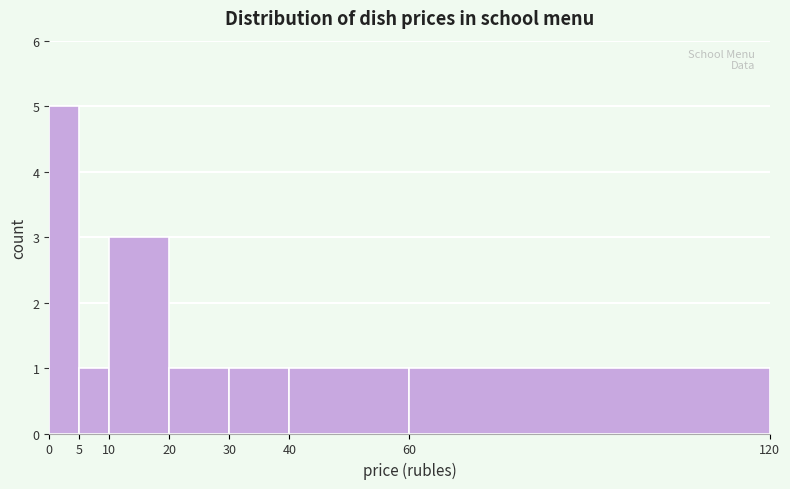

What is the height of the bar covering 0 to 5 on the x-axis? The values are not printed on the chart, so give them approximately, as read against the axis.

5